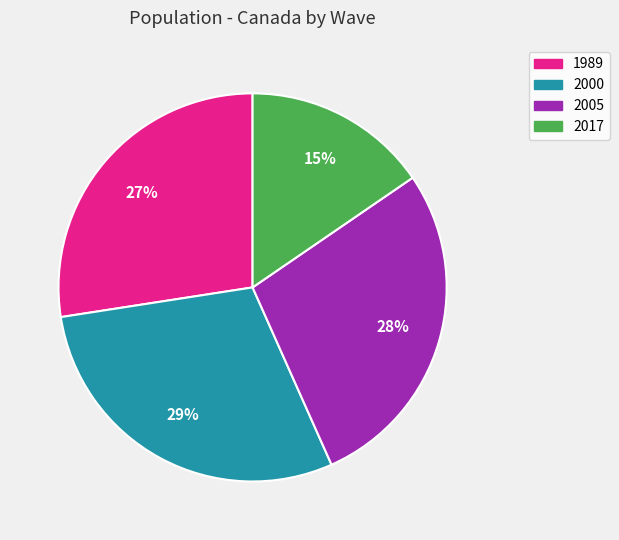

Combined, do 2005 and 2000 account for over 50%?

Yes